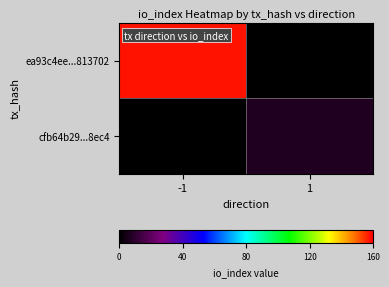

At how many categories does at least one series exceed 31?

1